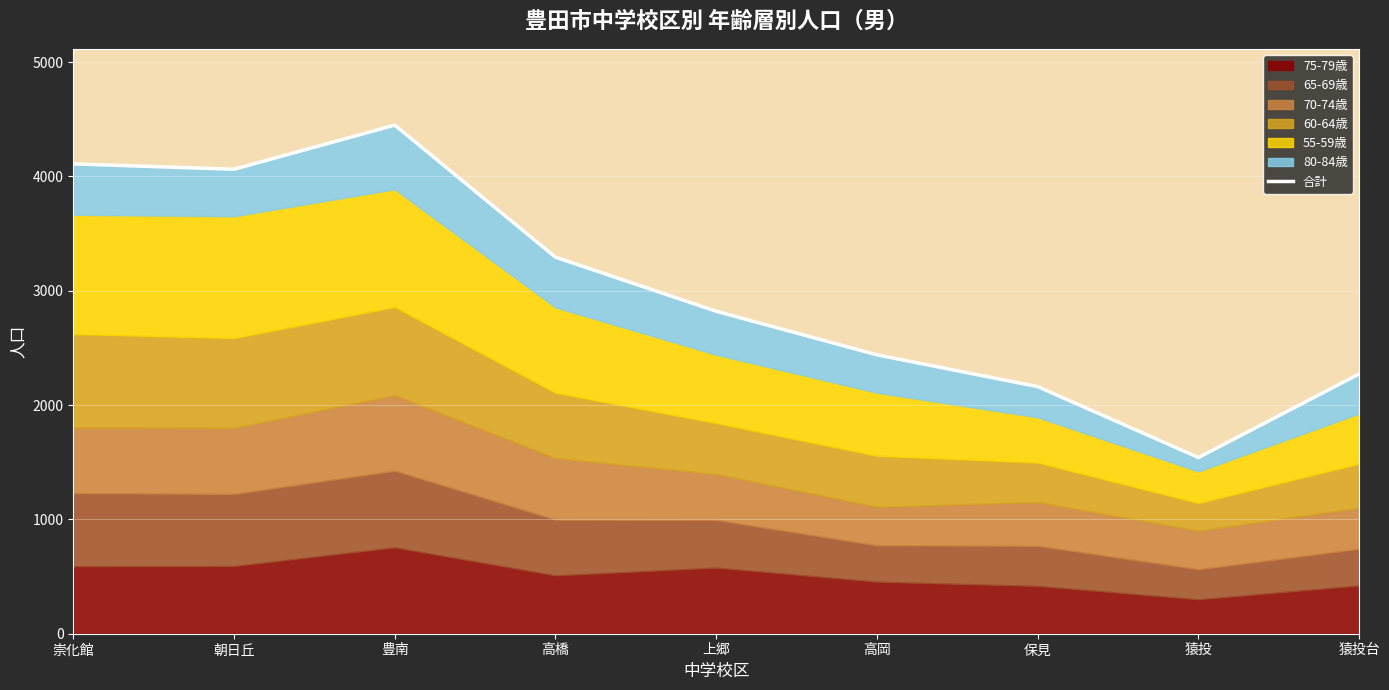

Is it true that the value at 崇化館 is 2777?

False